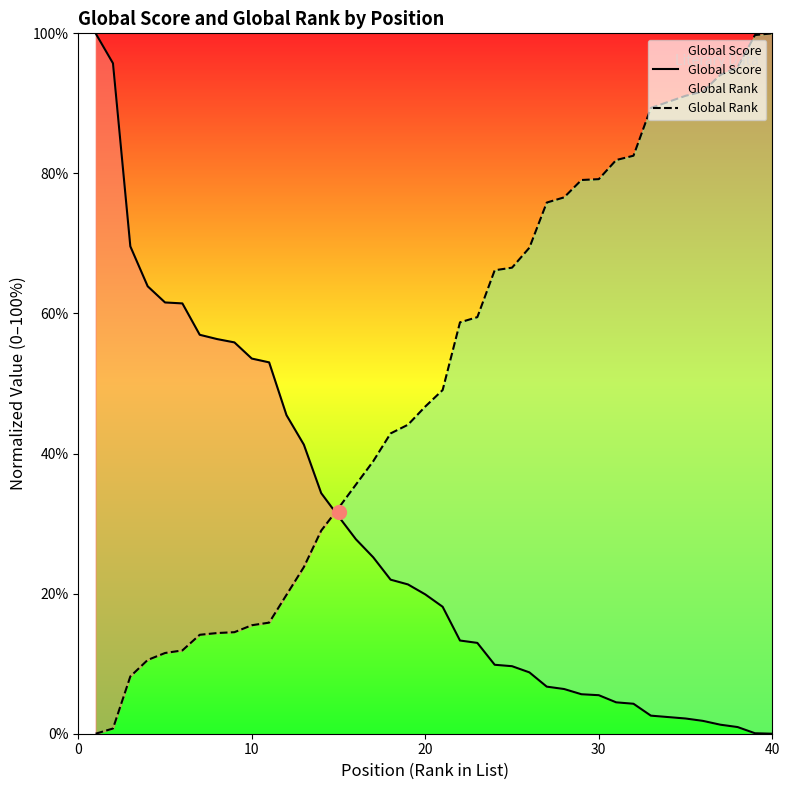

Is it true that Global Score equals 24.4 at 10?

False